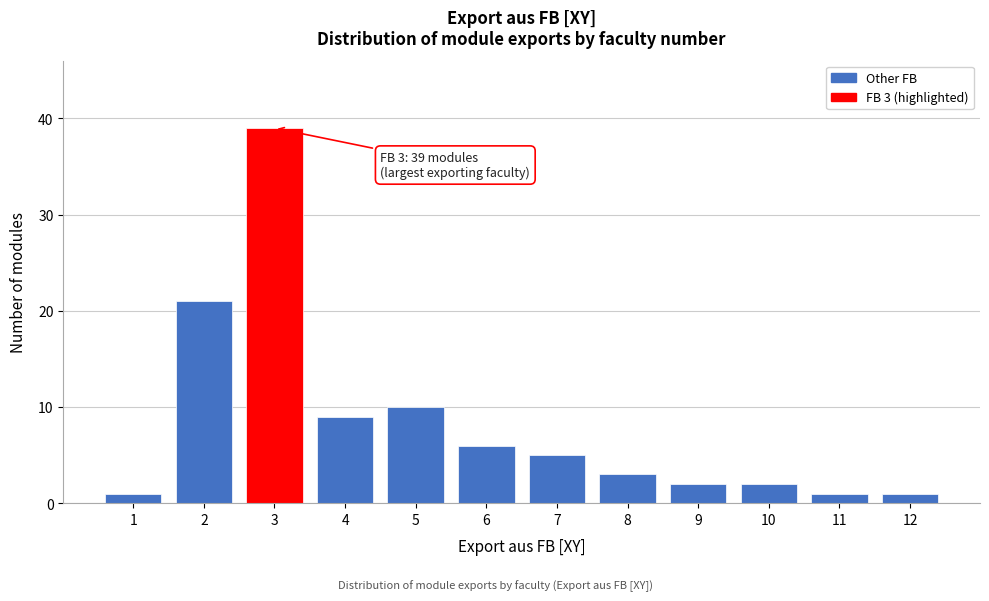

Reading right to left, list all the values displayed in this chart.

12=1	11=1	10=2	9=2	8=3	7=5	6=6	5=10	4=9	3=39	2=21	1=1